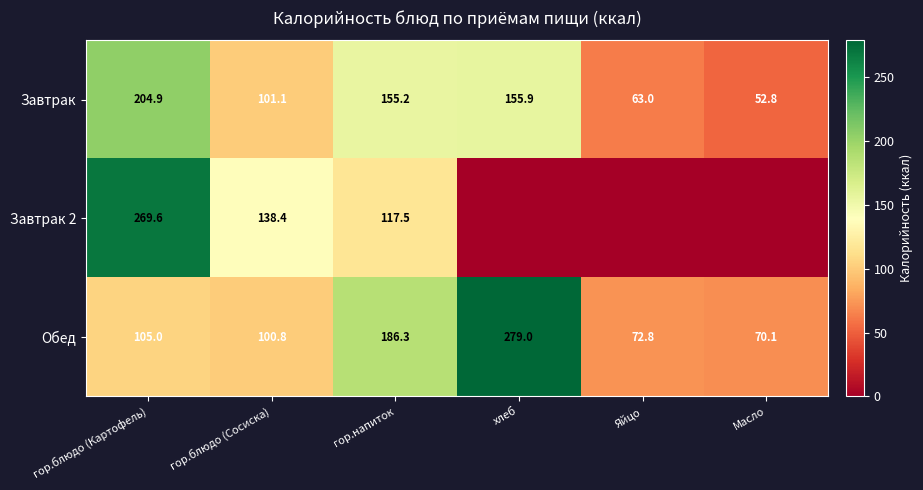

At how many categories does at least one series exceed 228?

2